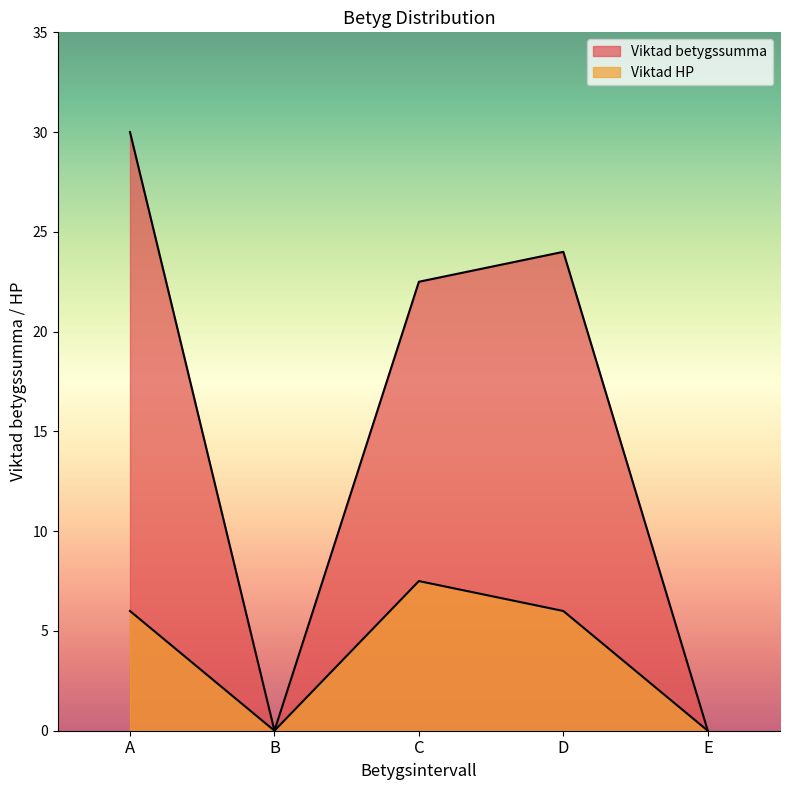

What is the sum of the Viktad betygssumma values at E and D?

24.0